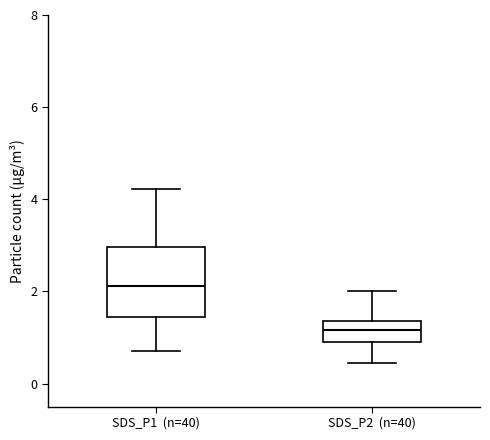

Which box's median line is the lowest?

SDS_P2 (n=40)